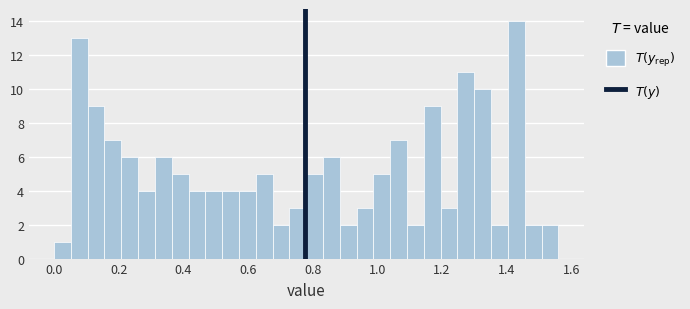

Read against the x-axis, roughly where is the centre of the tallest bar?

1.44